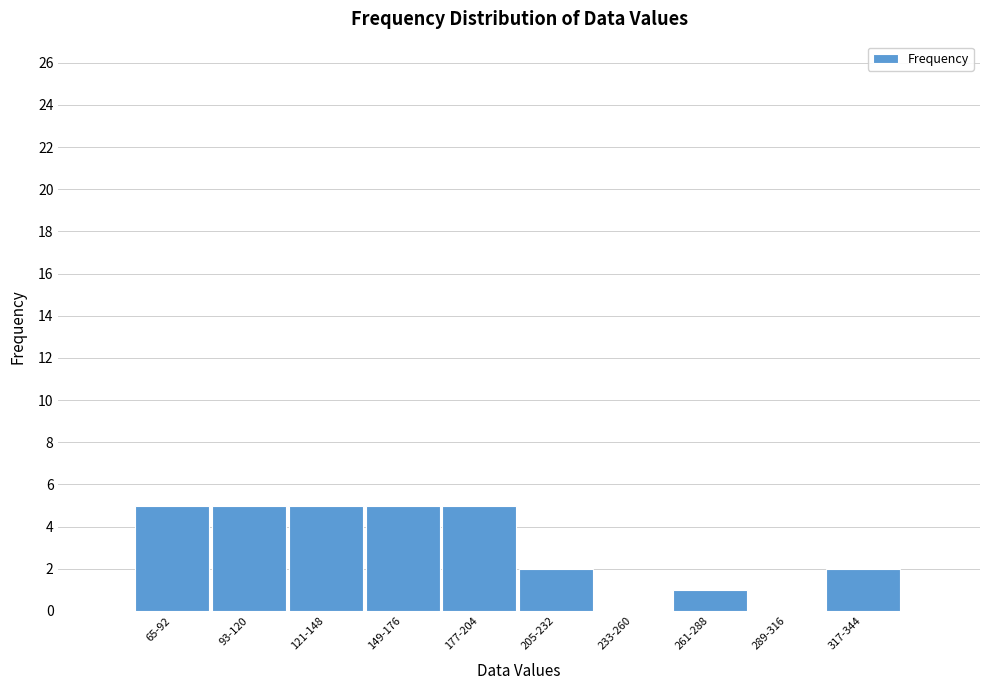

Reading left to right, what are all the values shown in this chart?

65-92=5	93-120=5	121-148=5	149-176=5	177-204=5	205-232=2	233-260=0	261-288=1	289-316=0	317-344=2